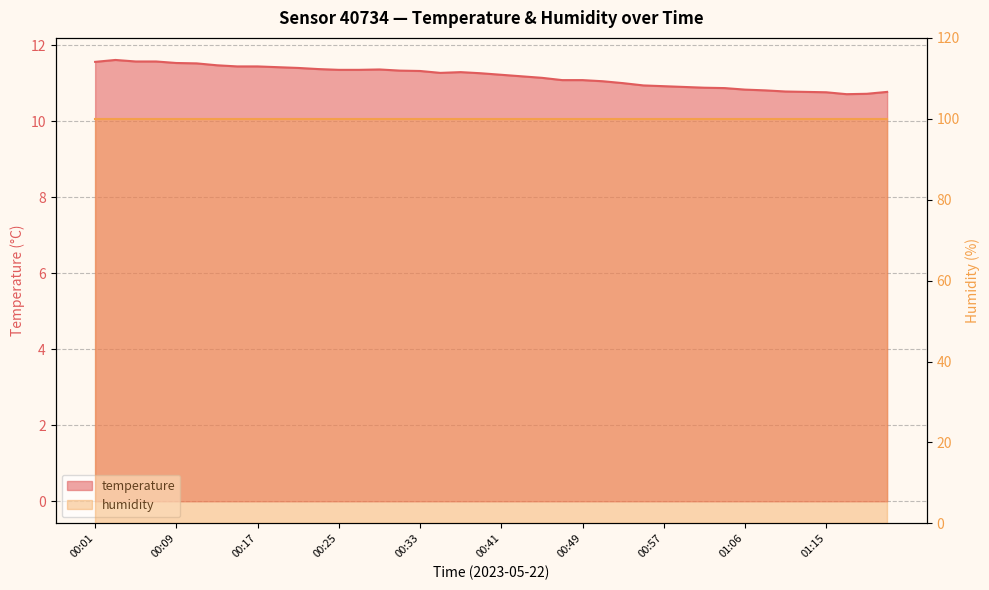

Which category has the lowest value across all series?

01:17